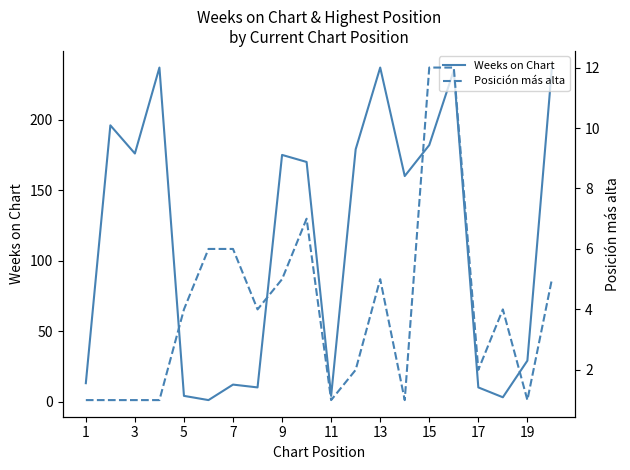

What is the difference between the second highest and minimum values in the Weeks on Chart series?

236